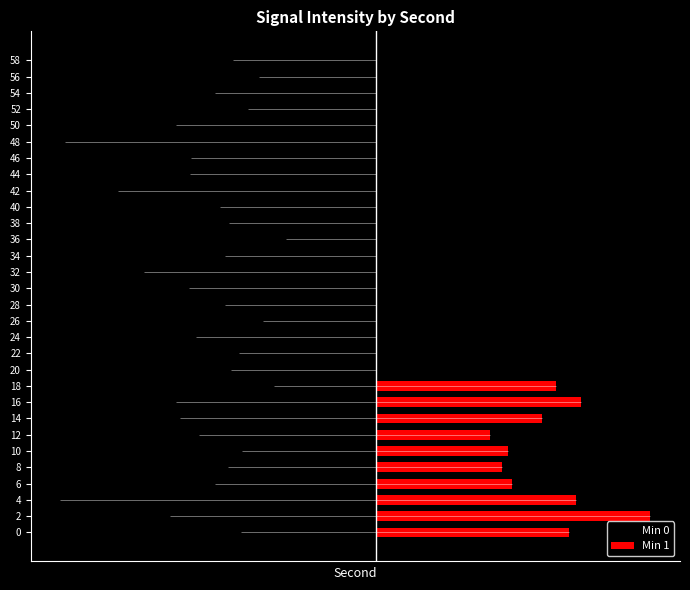

What is the value of the 9th bar from the left?

-0.6